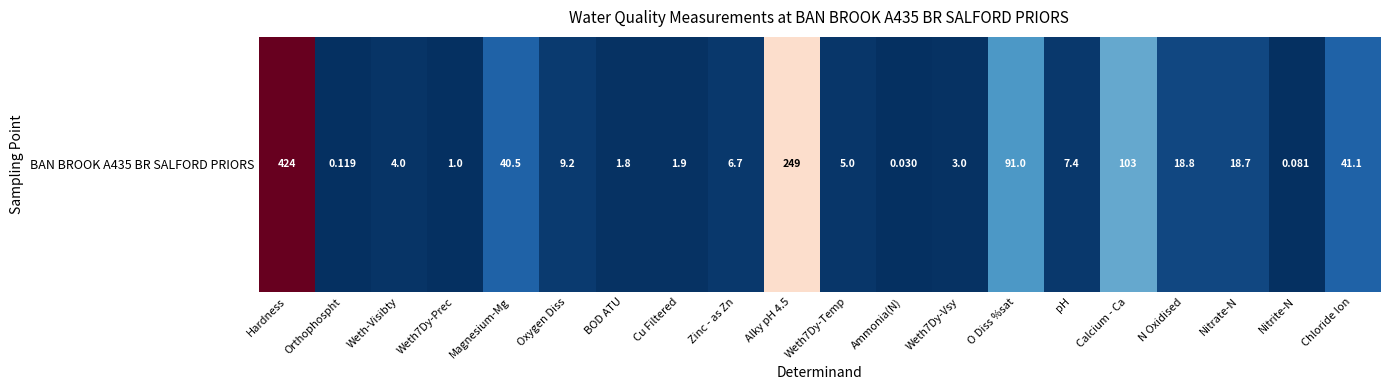

Count the number of data series in this chart.

1